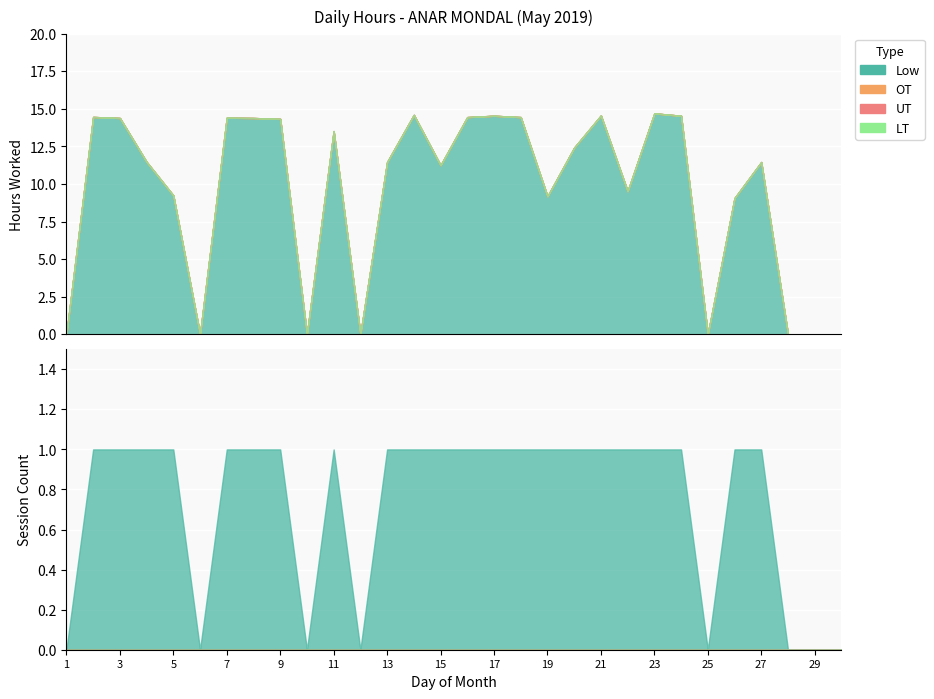

Where is LT nearest to the value 0?

1